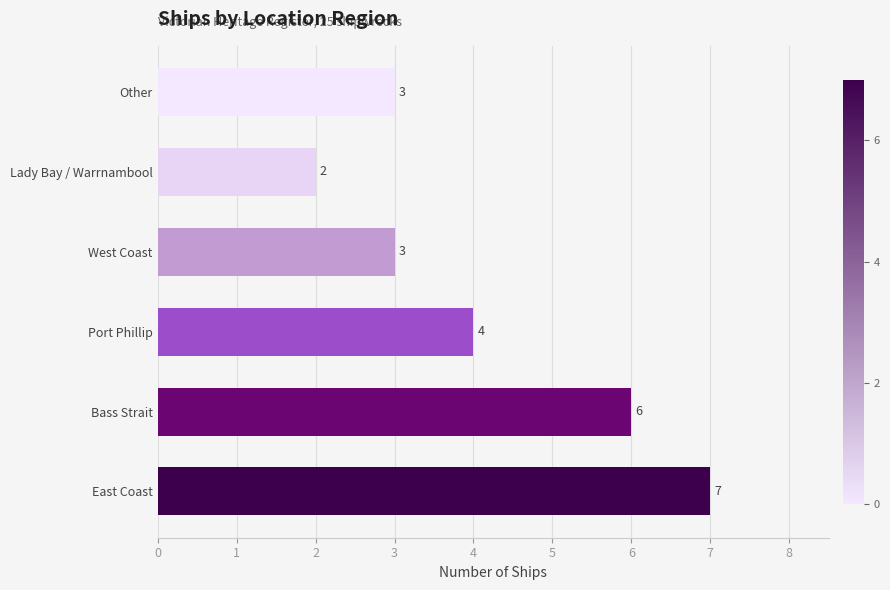

What is the sum of the values at Bass Strait and East Coast?

13